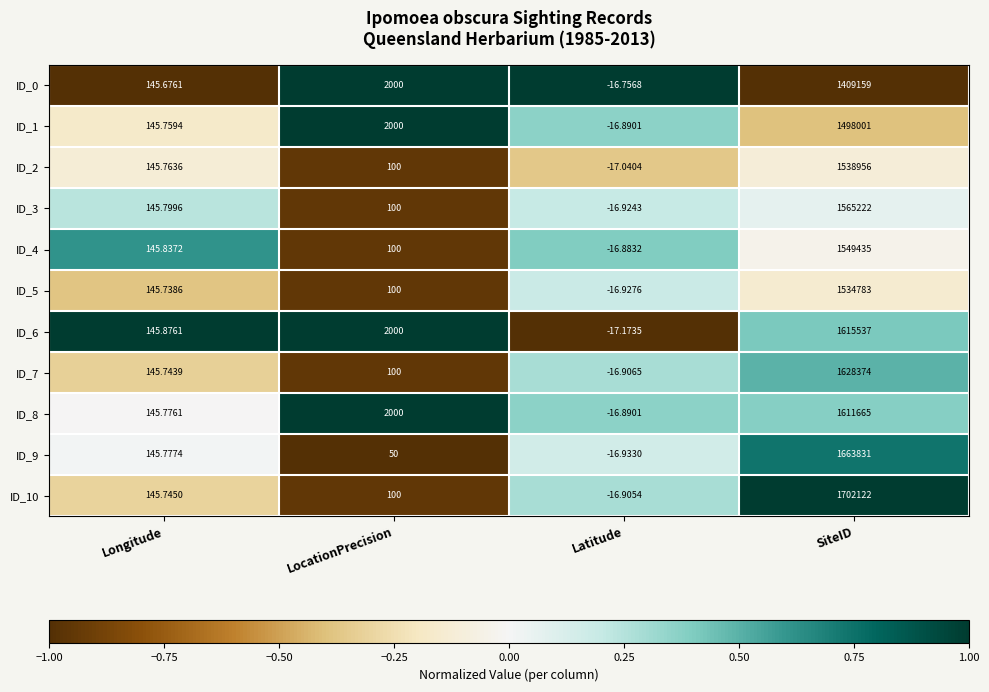

How many data points does each series have?

4